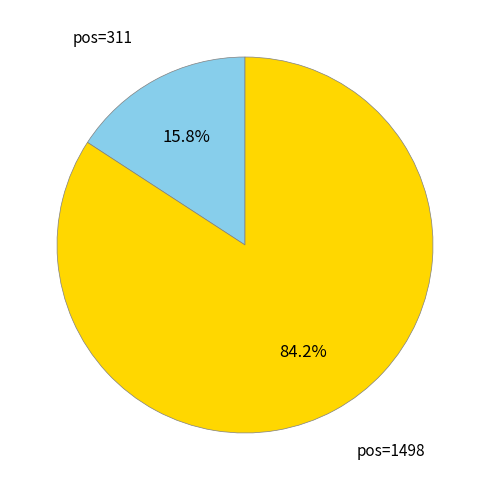

Is there any slice that represents more than half of the pie?

Yes